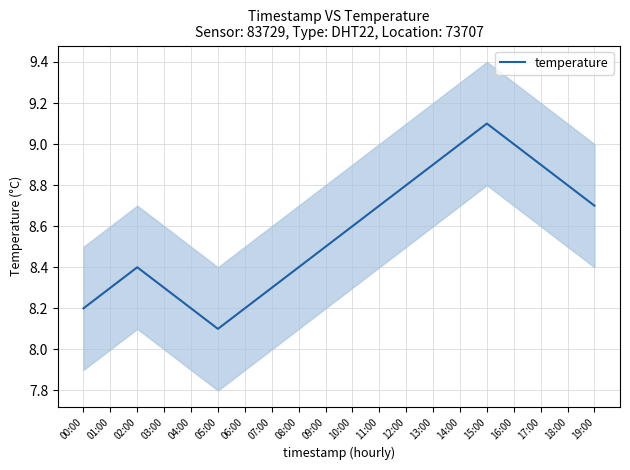

What position from the left is 16:00?

17